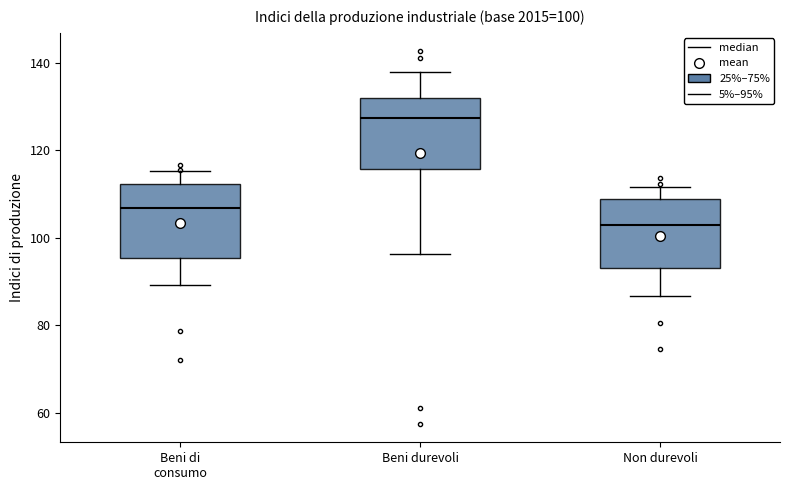

Which box's median line is the lowest?

Non durevoli